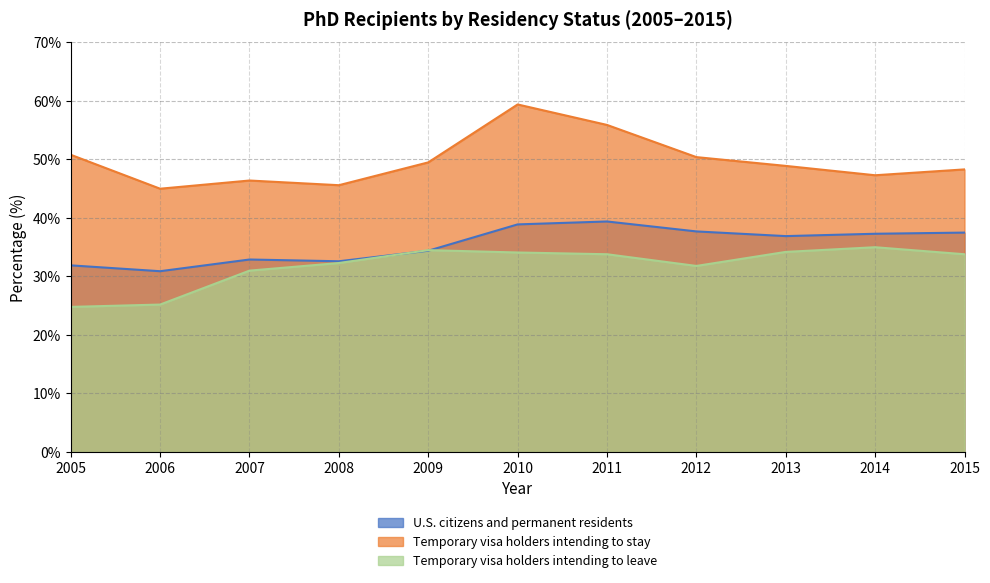

What is the minimum value for U.S. citizens and permanent residents?

30.9